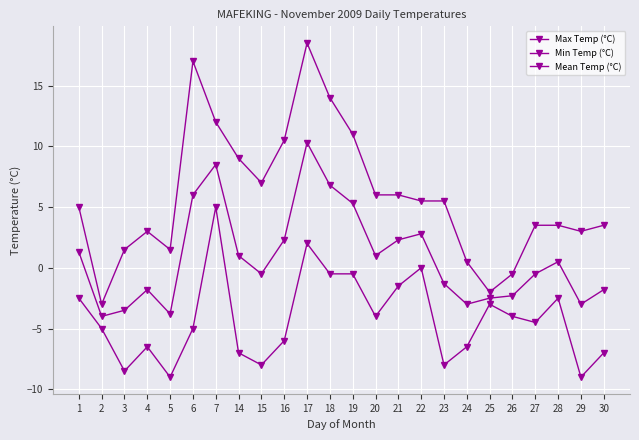

How many negative values does the Mean Temp (°C) series have?

12